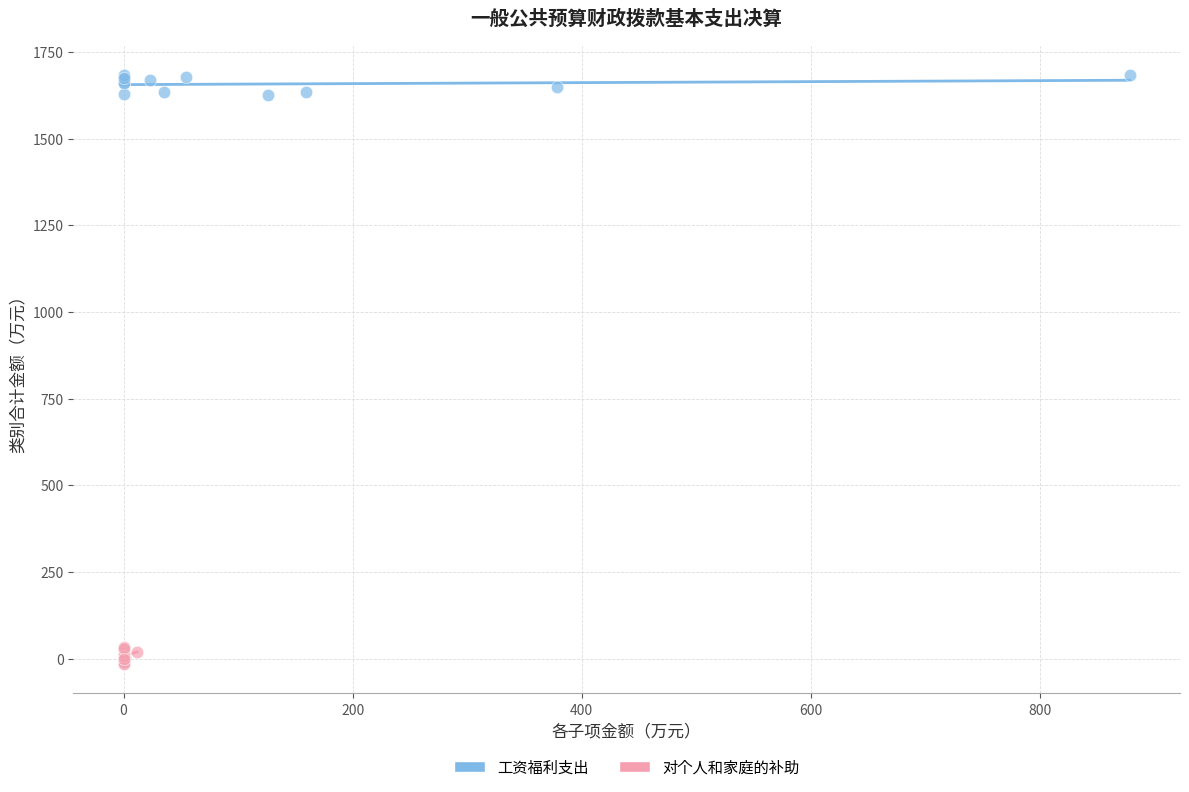

Which series reaches the minimum Y coordinate?

对个人和家庭的补助